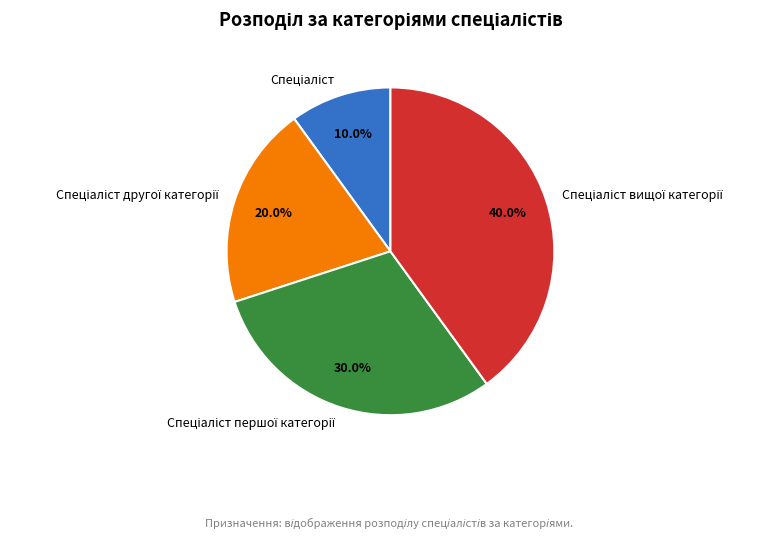

Does any single category account for the majority?

No